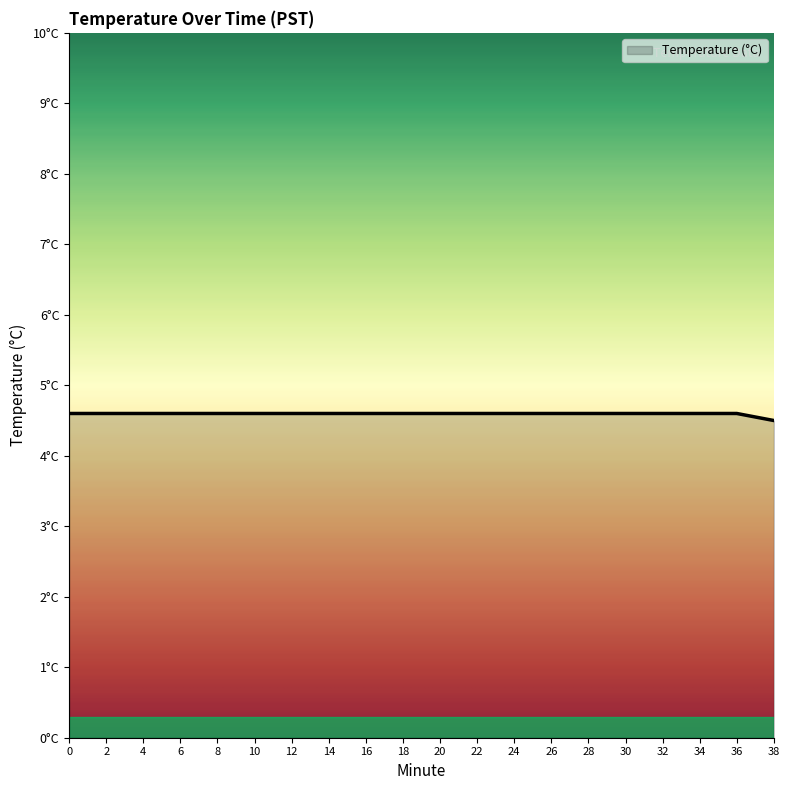

What is the ratio of the value at 28 to the value at 32?

1.0